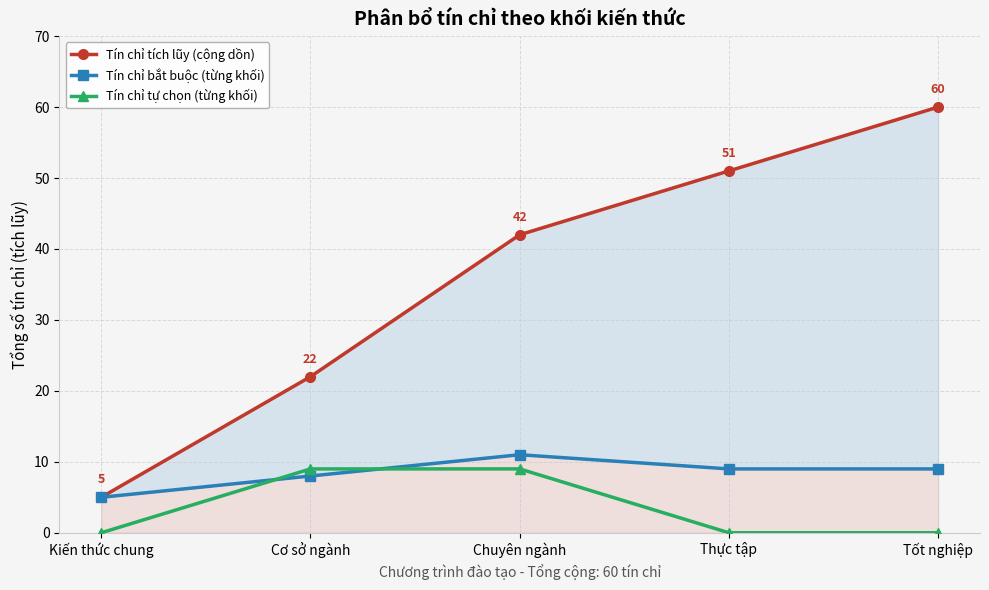

Reading left to right, what are all the values shown in this chart?

Tín chỉ tích lũy (cộng dồn): 5	22	42	51	60
Tín chỉ bắt buộc (từng khối): 5	8	11	9	9
Tín chỉ tự chọn (từng khối): 0	9	9	0	0